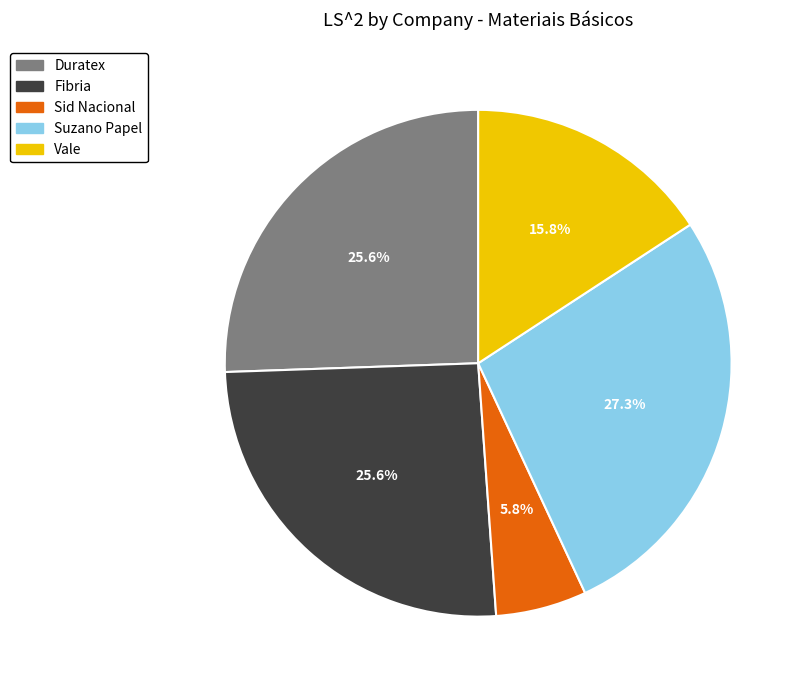

To the nearest percent, what is the difference between the largest and smallest slice percentages?

21%